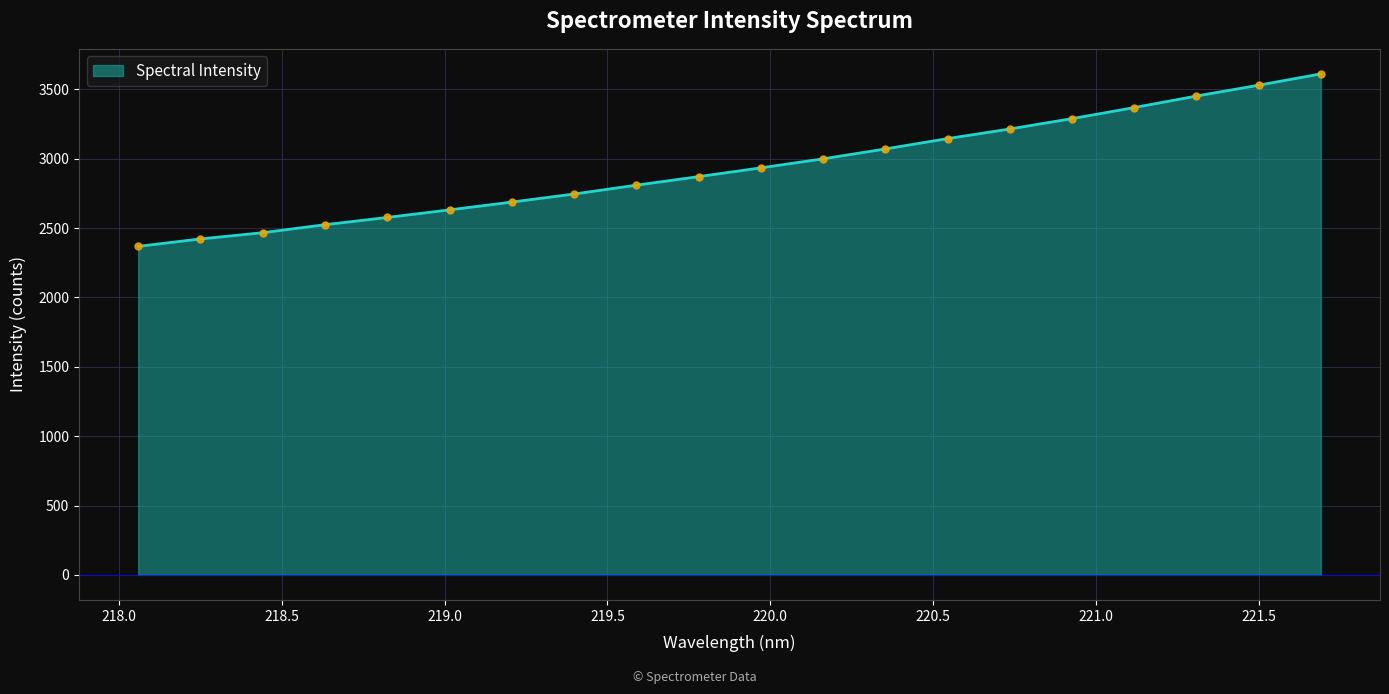

What is the smallest value displayed?

2368.4